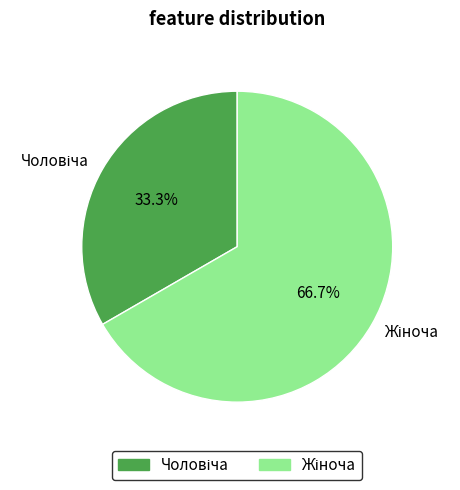

Which category has the biggest portion of the pie?

Жіноча